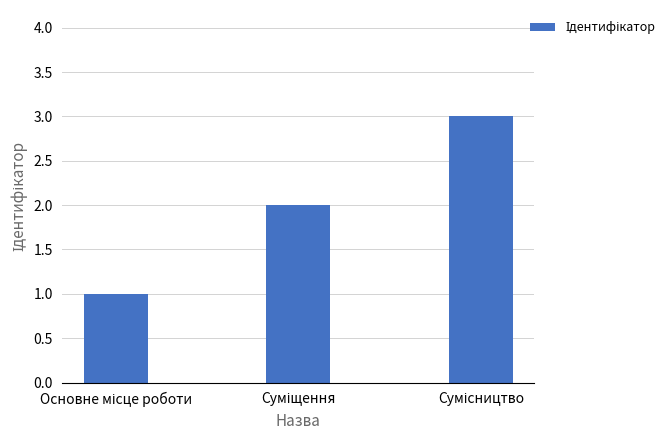

What is the smallest value displayed?

1